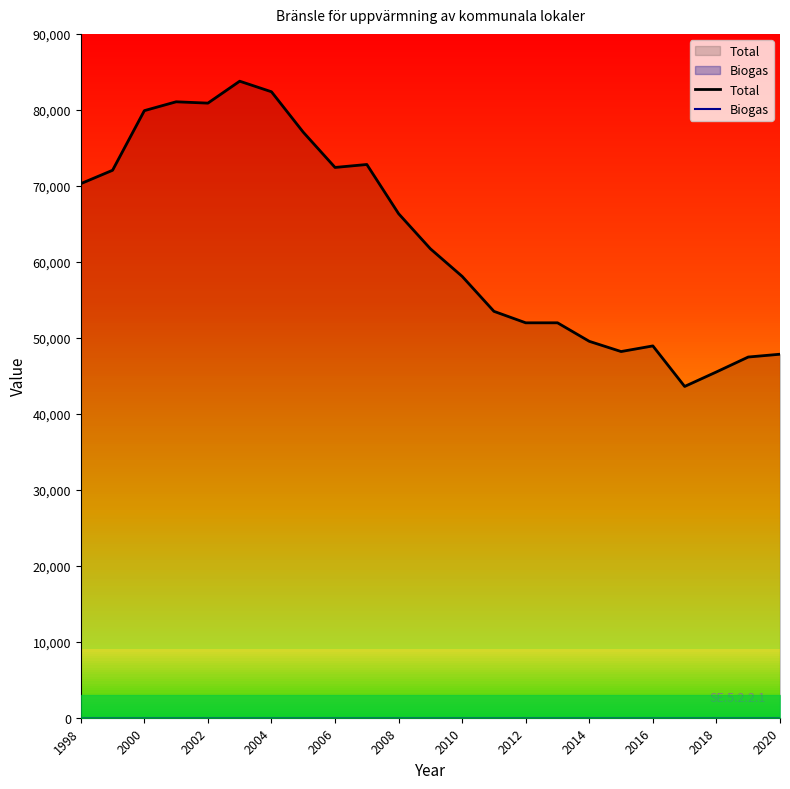

How many data points does each series have?

23